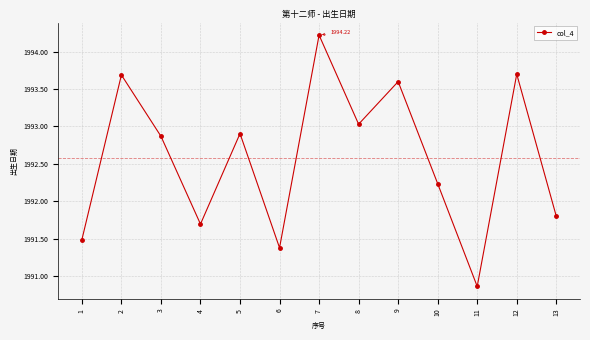

Where is the data nearest to the value 1992?

13